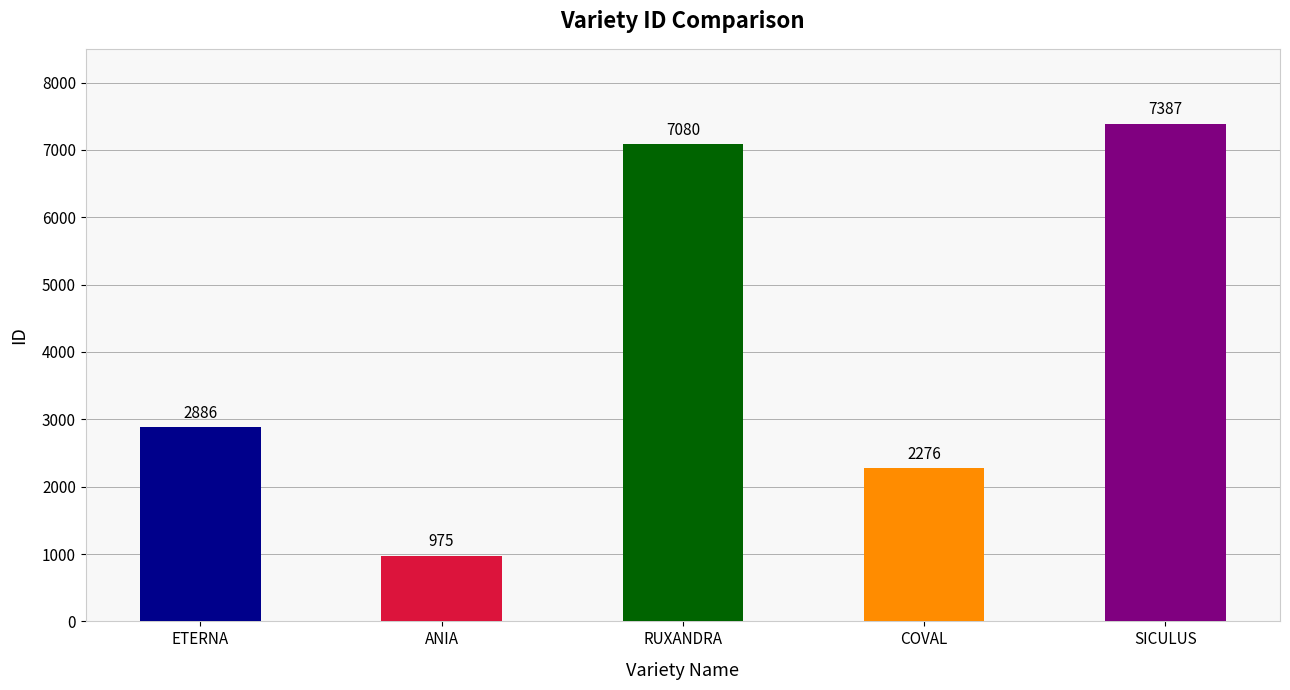

What is the average value?

4121